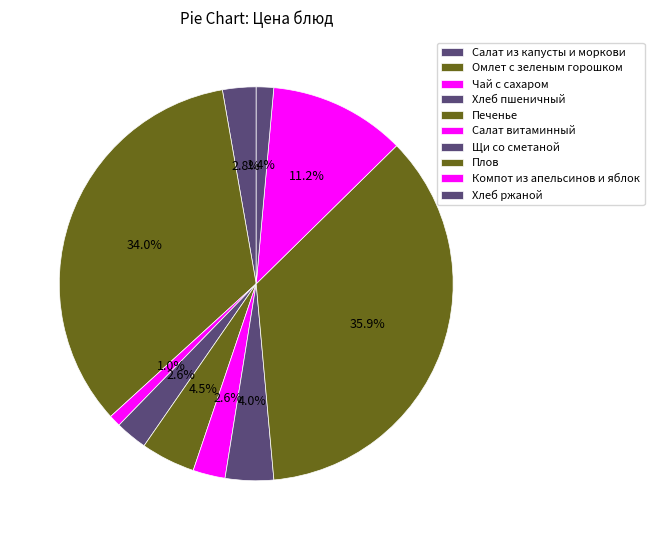

Between Плов and Омлет с зеленым горошком, which is larger?

Плов